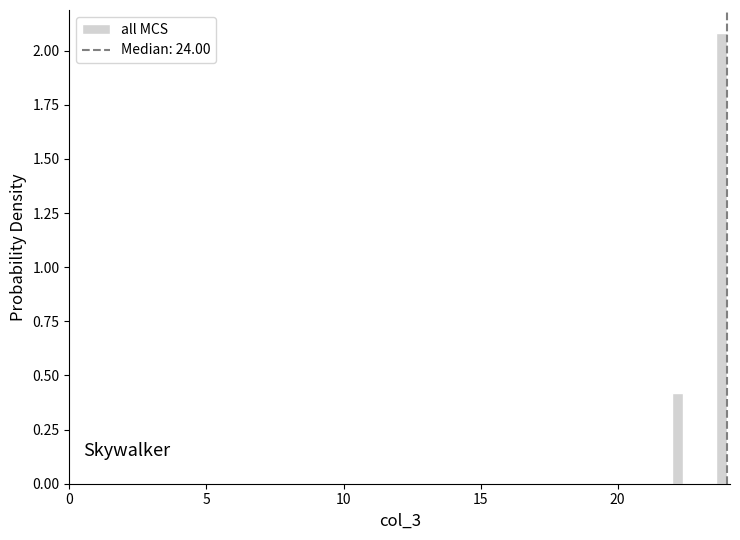

Around what value on the x-axis is the tallest bar? Give the approximate position of its centre, as read against the axis.

24.0